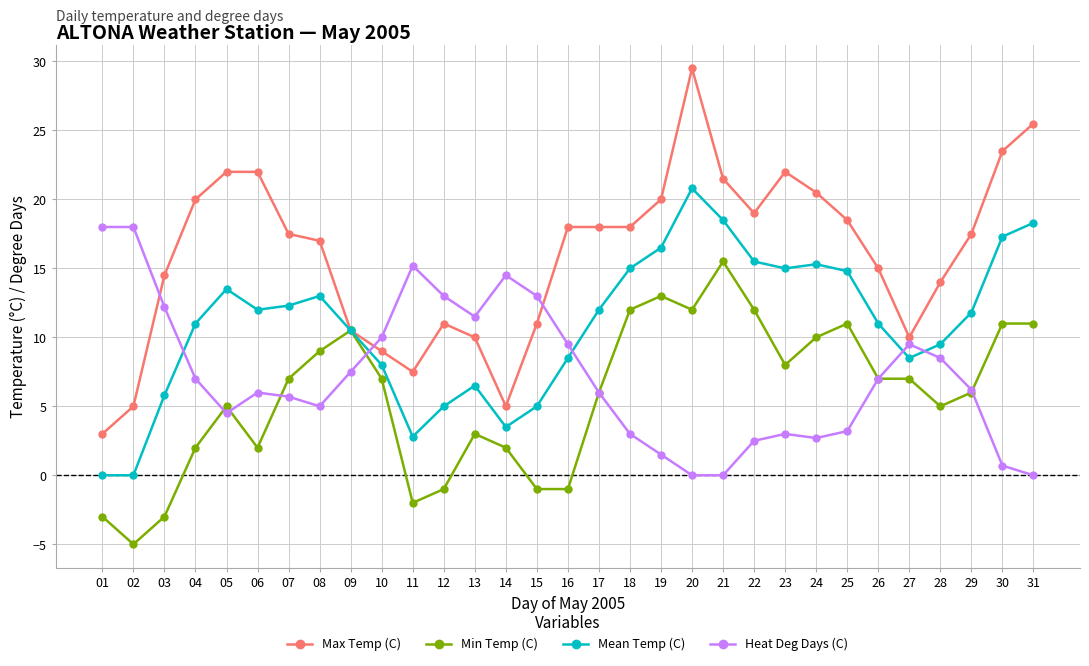

Reading left to right, what are all the values shown in this chart?

Max Temp (C): 3.0	5.0	14.5	20.0	22.0	22.0	17.5	17.0	10.5	9.0	7.5	11.0	10.0	5.0	11.0	18.0	18.0	18.0	20.0	29.5	21.5	19.0	22.0	20.5	18.5	15.0	10.0	14.0	17.5	23.5	25.5
Min Temp (C): -3.0	-5.0	-3.0	2.0	5.0	2.0	7.0	9.0	10.5	7.0	-2.0	-1.0	3.0	2.0	-1.0	-1.0	6.0	12.0	13.0	12.0	15.5	12.0	8.0	10.0	11.0	7.0	7.0	5.0	6.0	11.0	11.0
Mean Temp (C): 0.0	0.0	5.8	11.0	13.5	12.0	12.3	13.0	10.5	8.0	2.8	5.0	6.5	3.5	5.0	8.5	12.0	15.0	16.5	20.8	18.5	15.5	15.0	15.3	14.8	11.0	8.5	9.5	11.8	17.3	18.3
Heat Deg Days (C): 18.0	18.0	12.2	7.0	4.5	6.0	5.7	5.0	7.5	10.0	15.2	13.0	11.5	14.5	13.0	9.5	6.0	3.0	1.5	0.0	0.0	2.5	3.0	2.7	3.2	7.0	9.5	8.5	6.2	0.7	0.0